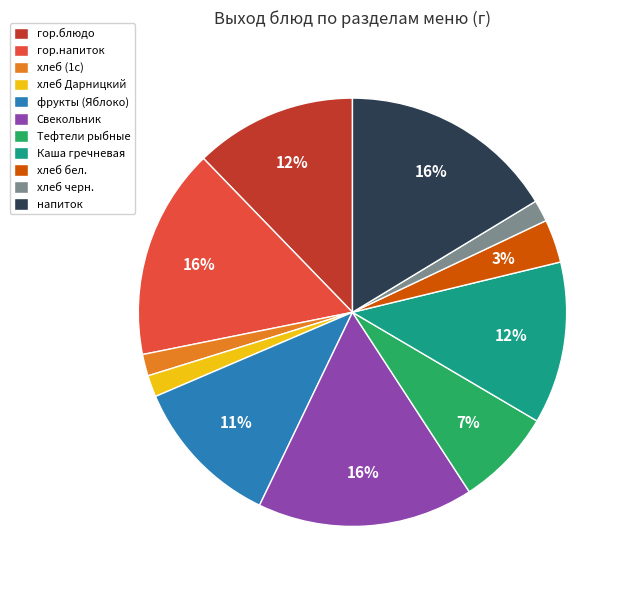

Between Каша гречневая and напиток, which is larger?

напиток